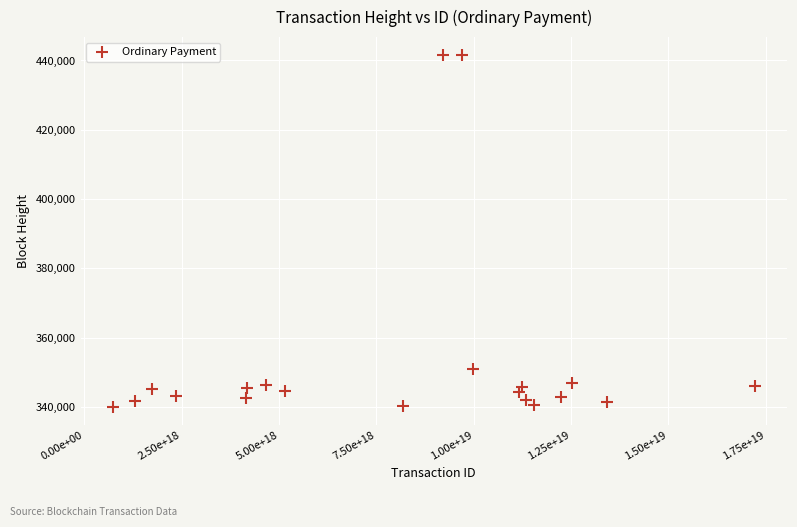

What is the range of X values (max minus min)?

16500076010497007616